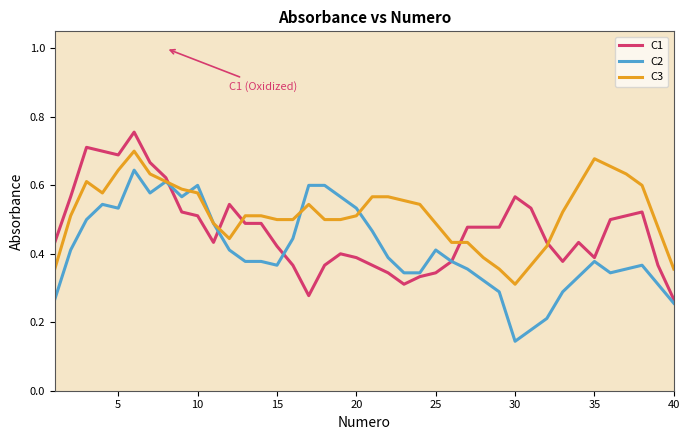

Which series has the largest total across all categories?

C3